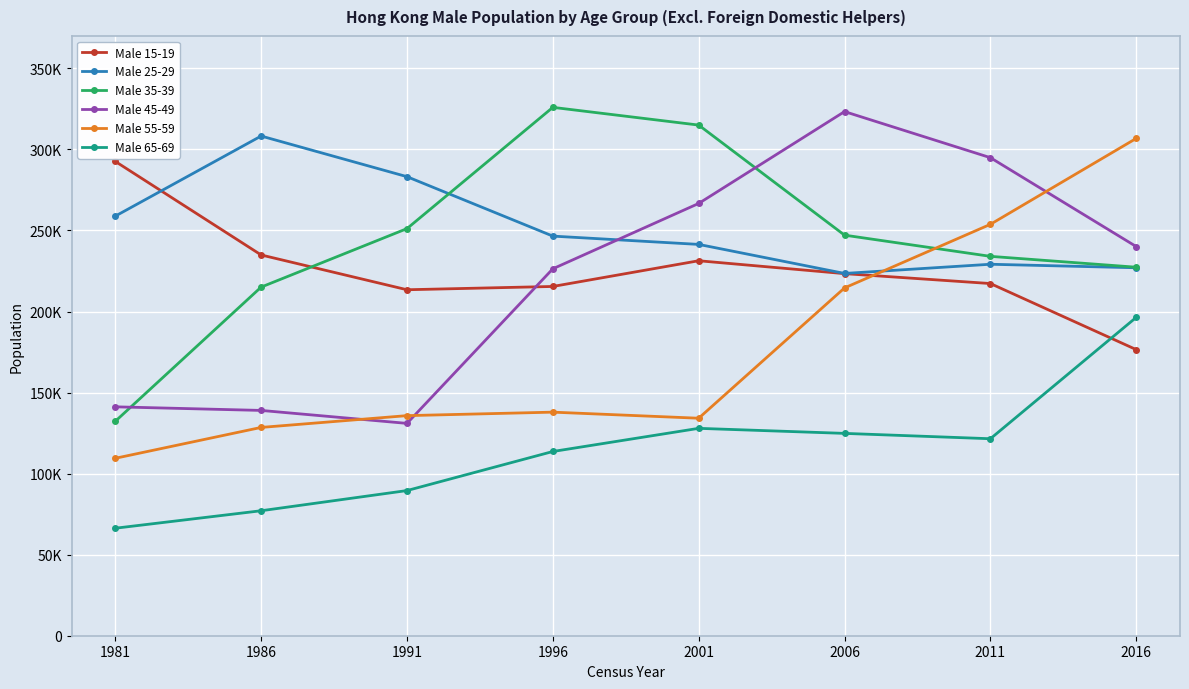

Reading right to left, transcribe all the data shown in this chart.

Male 15-19: 176507	217262	223369	231322	215458	213432	234894	292604
Male 25-29: 226992	229161	223491	241404	246517	283187	308259	258853
Male 35-39: 227333	234040	247112	315016	325953	251150	215067	132276
Male 45-49: 240072	294910	323340	266669	226362	130990	138987	141210
Male 55-59: 306795	253790	214563	134171	137923	135773	128500	109460
Male 65-69: 196395	121521	124823	127934	113648	89550	77098	66314